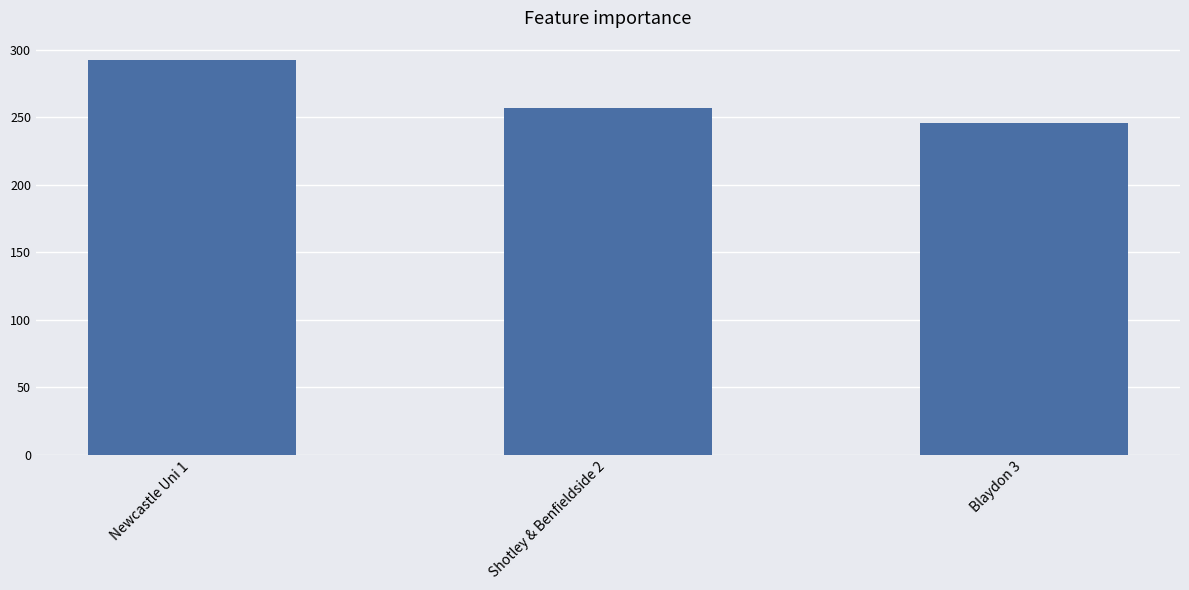

Does the chart contain any negative values?

No